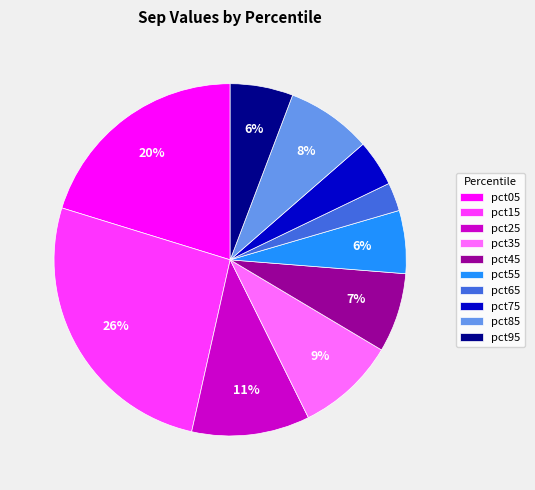

To the nearest percent, what is the combined percentage of pct95 and pct75?

10%